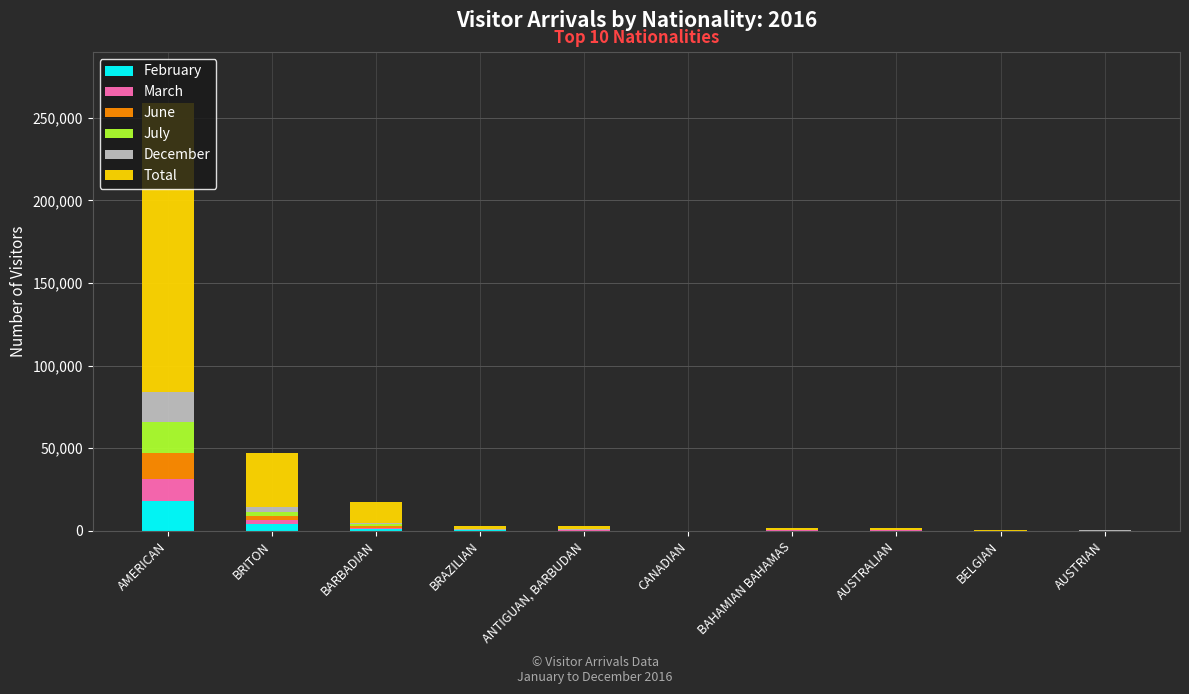

Which category has the highest value in the February series?

AMERICAN